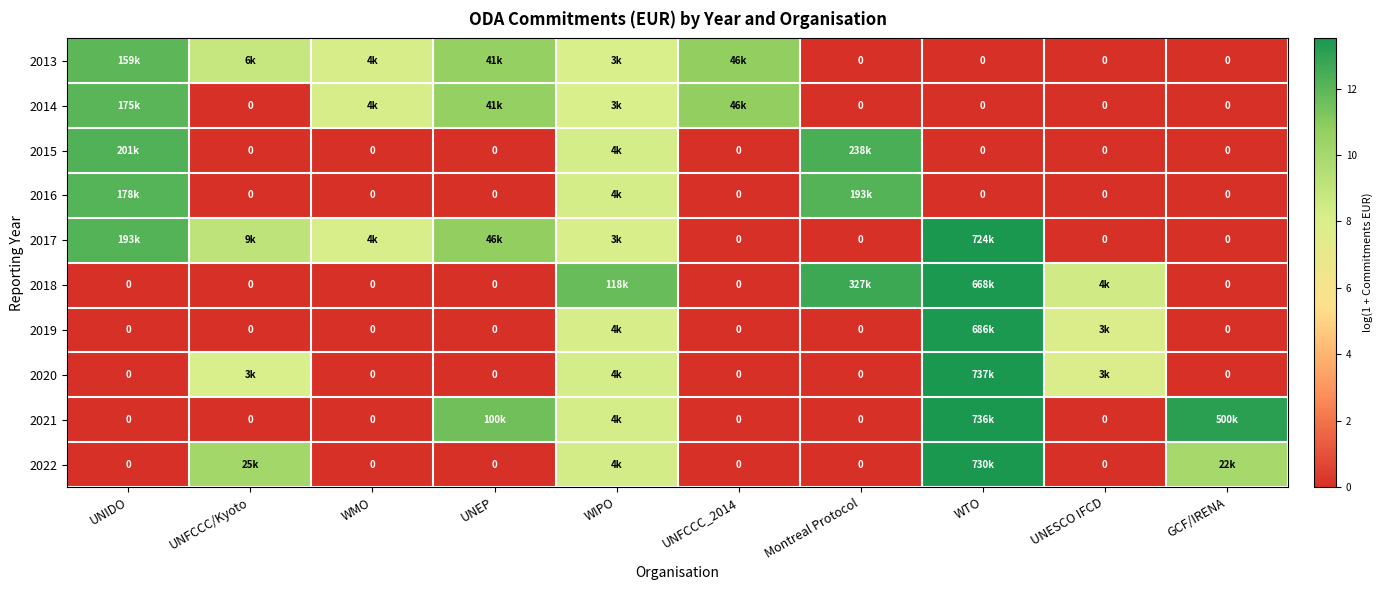

Which category has the highest value in the 2020 series?

WTO